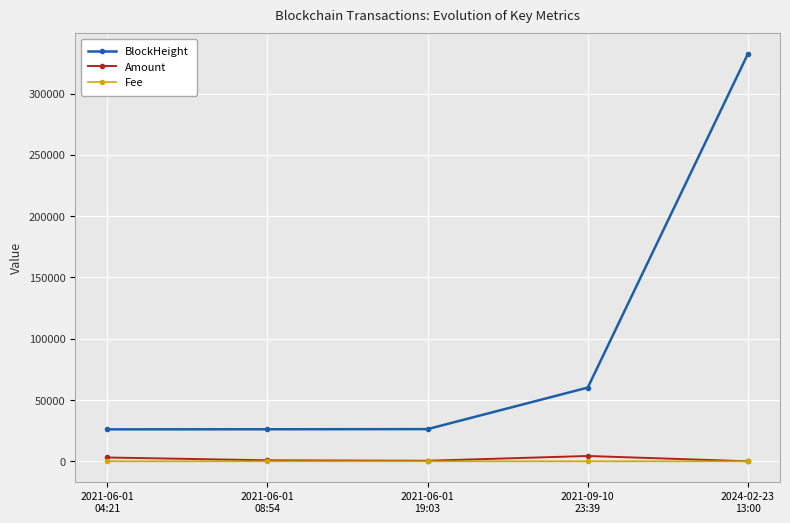

Does the chart display data point markers on the line(s)?

Yes